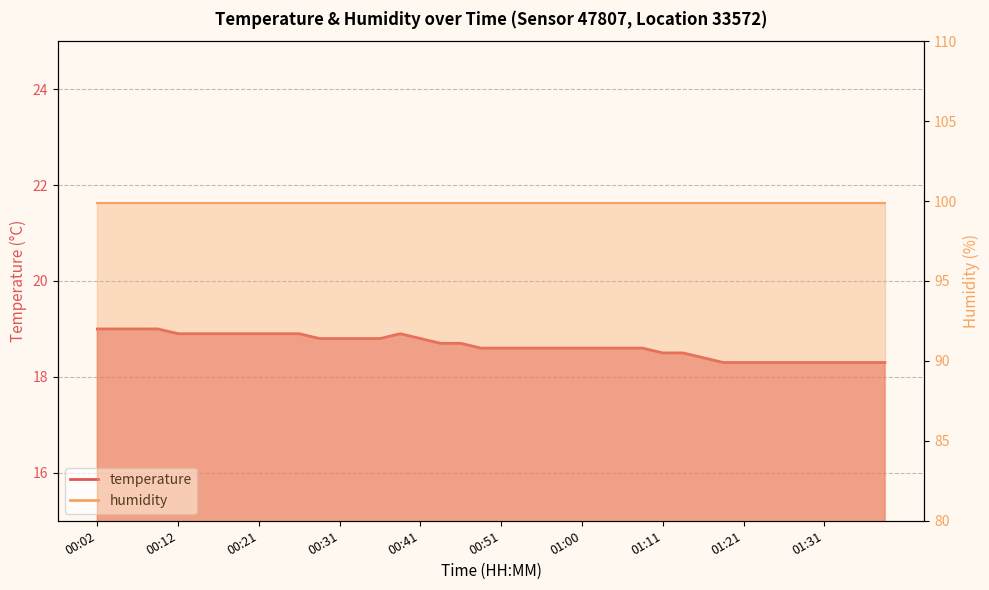

What is the label of the 32nd point from the left?

01:19